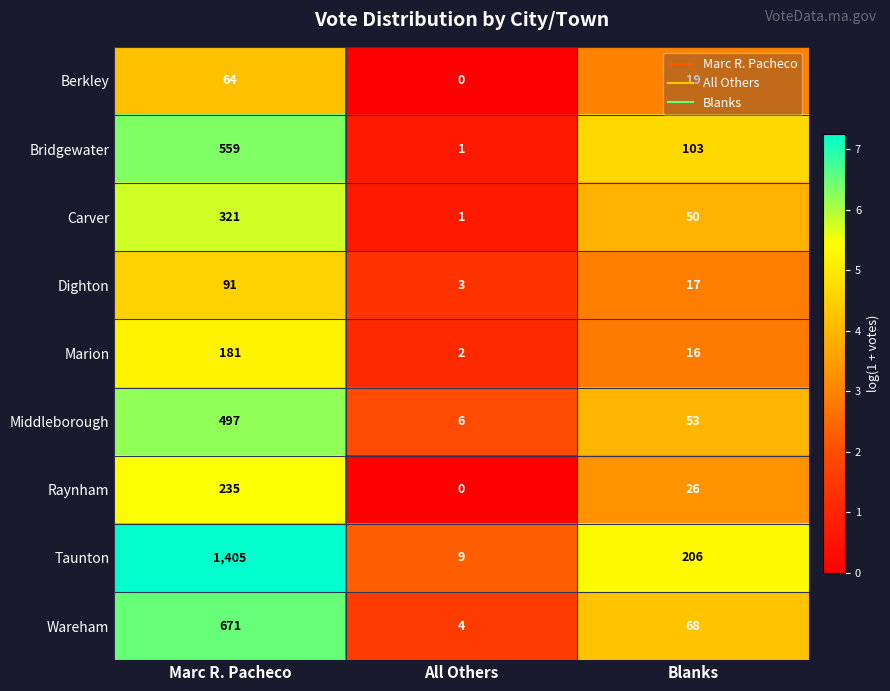

What is the total value across all series at All Others?

26